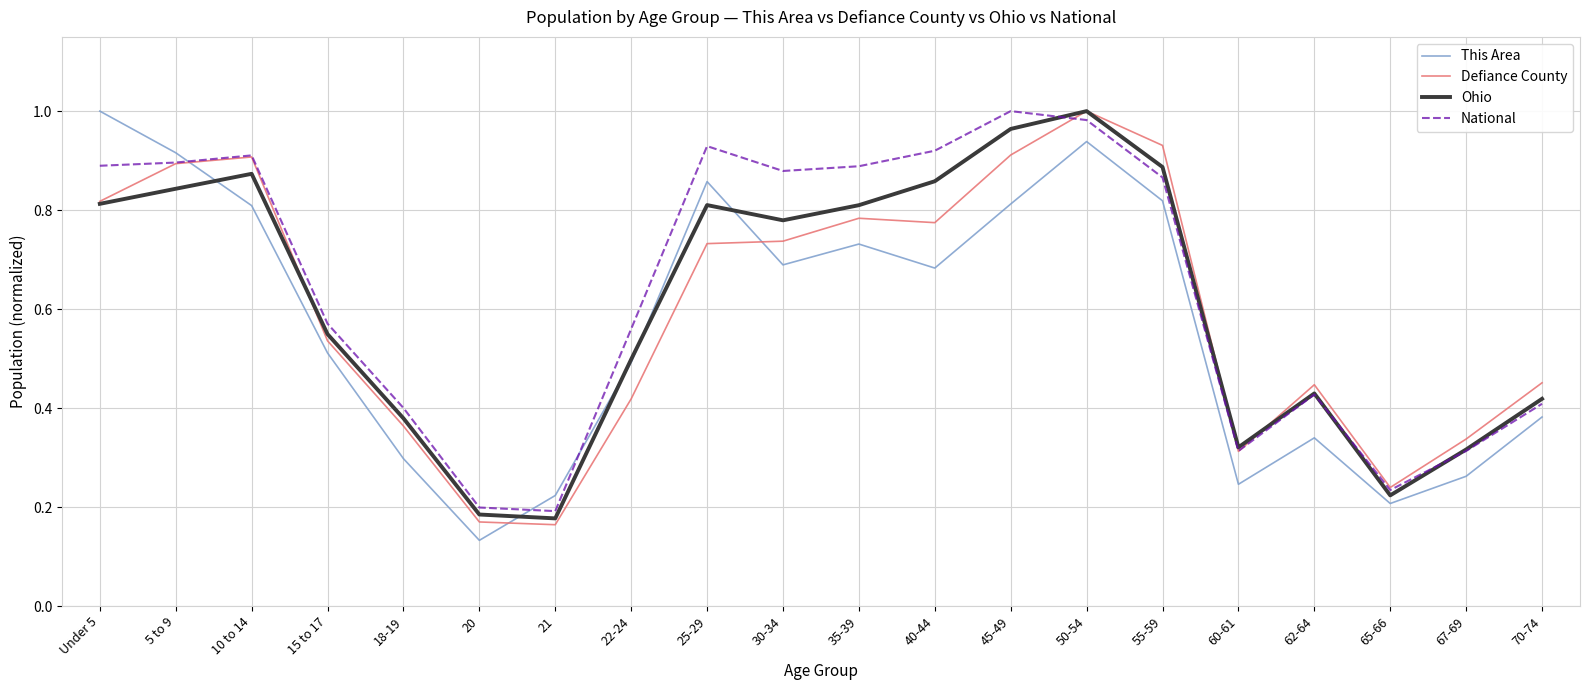

Which series ends up on top after the final intersection of Defiance County and Ohio?

Defiance County